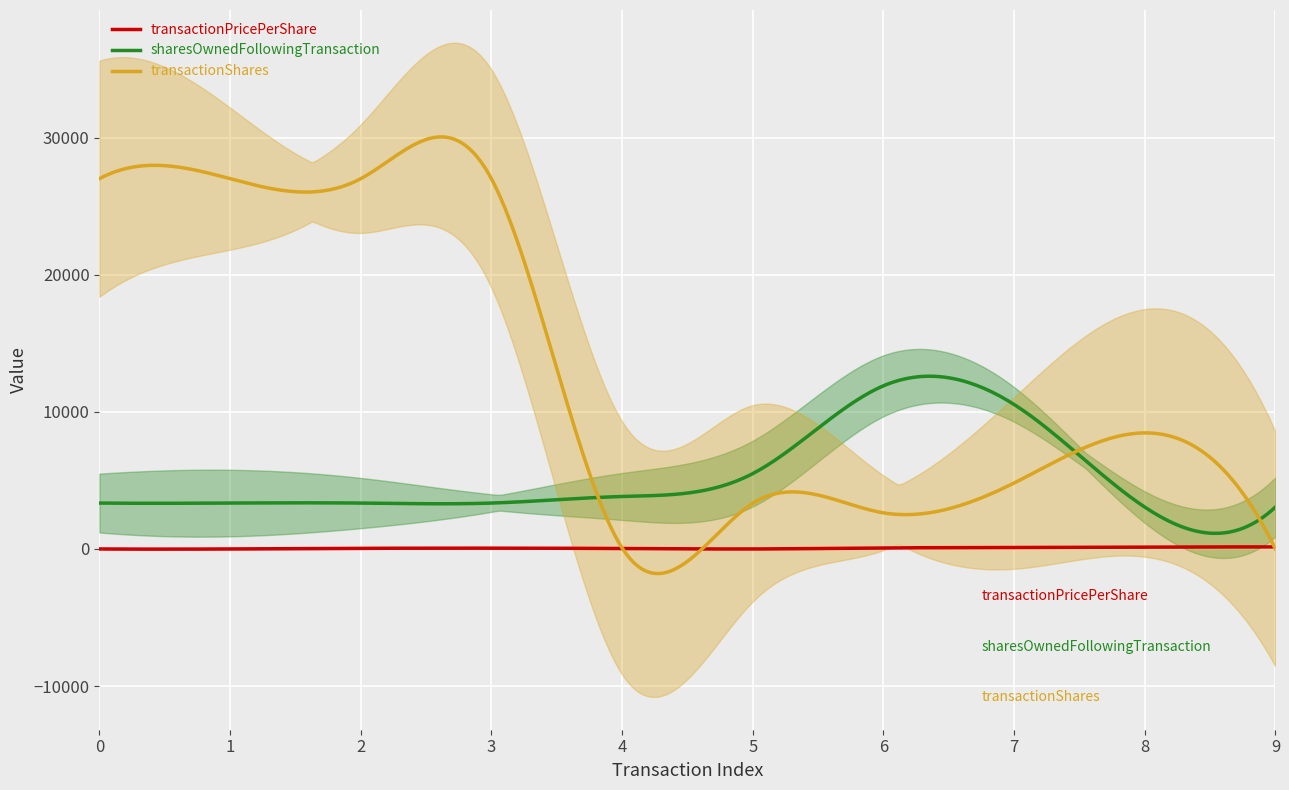

True or false: sharesOwnedFollowingTransaction and transactionPricePerShare intersect in this chart.

False